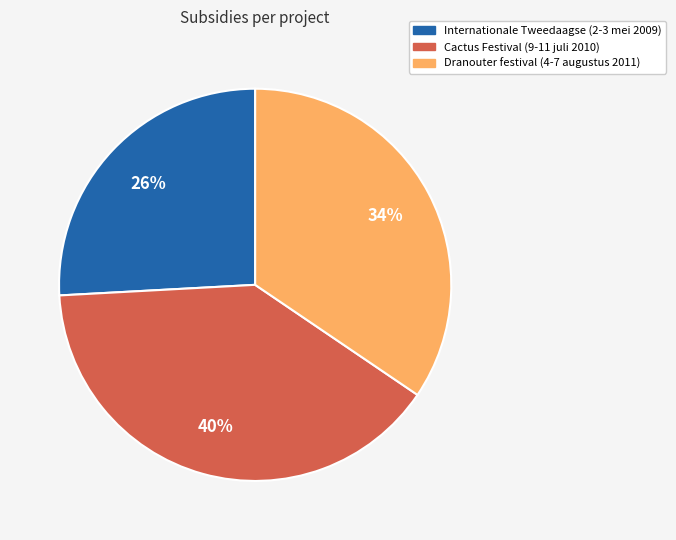

How many slices are in this pie chart?

3